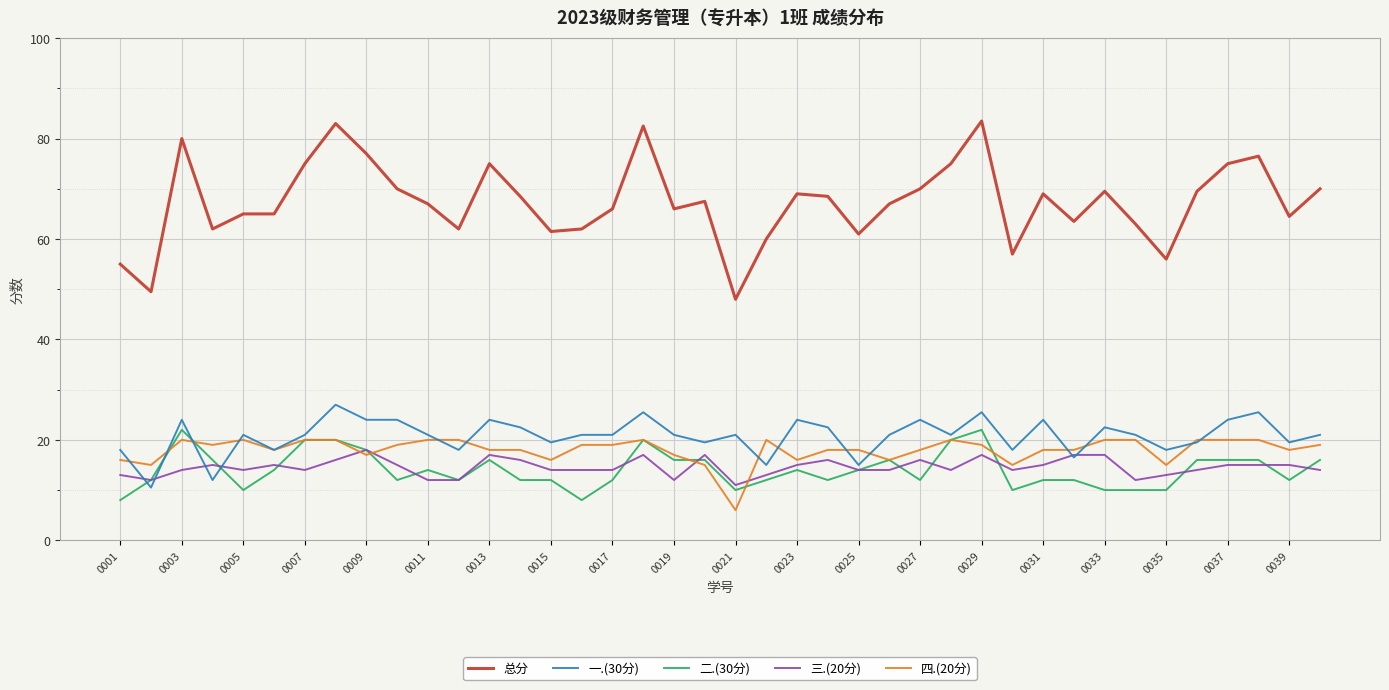

Count the number of data series in this chart.

5